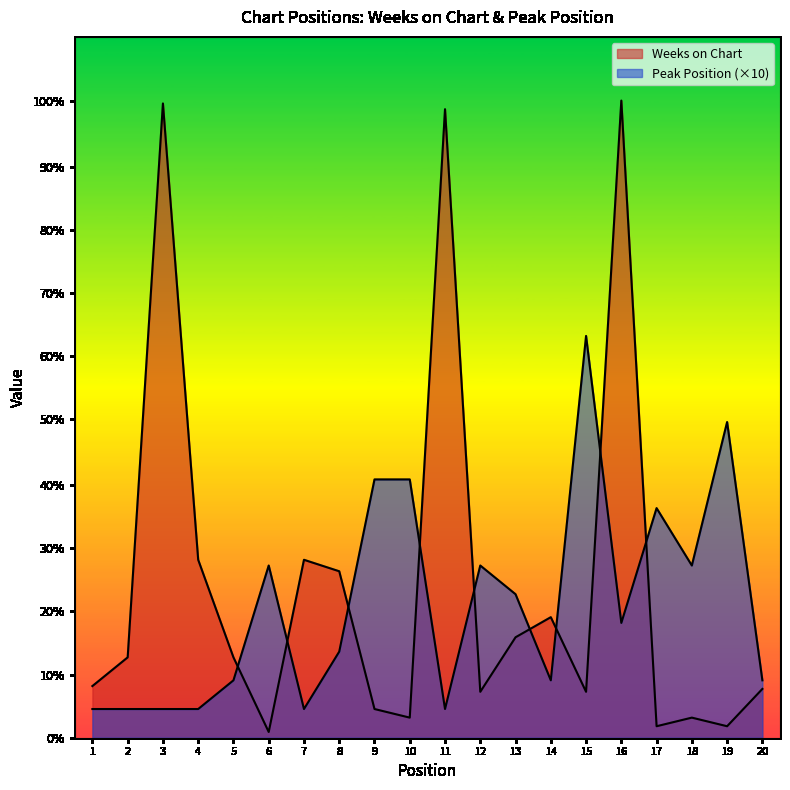

Does the chart have visible grid lines?

No